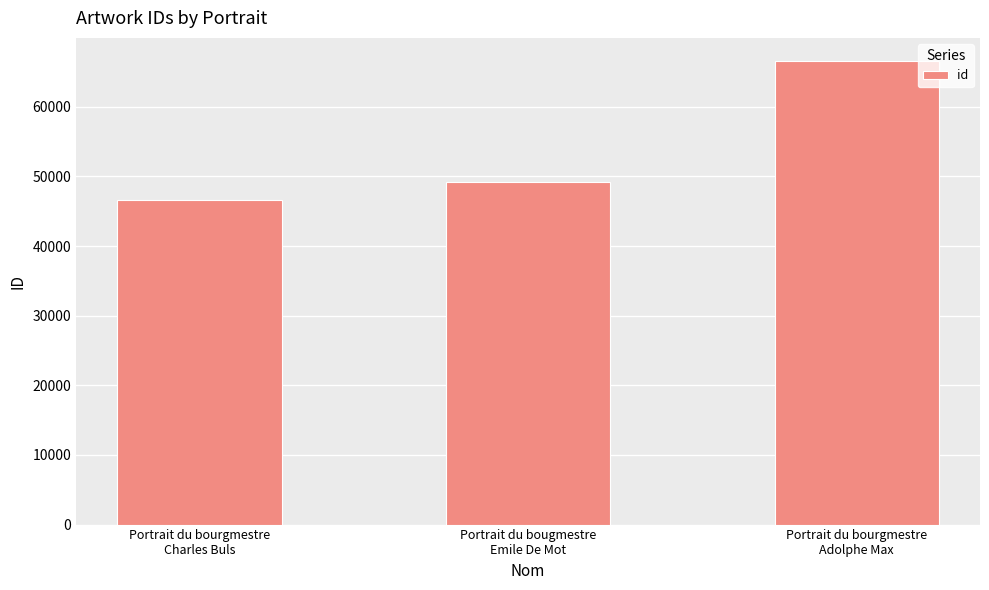

Rank the categories by value from highest to lowest.

Portrait du bourgmestre
Adolphe Max, Portrait du bougmestre
Emile De Mot, Portrait du bourgmestre
Charles Buls